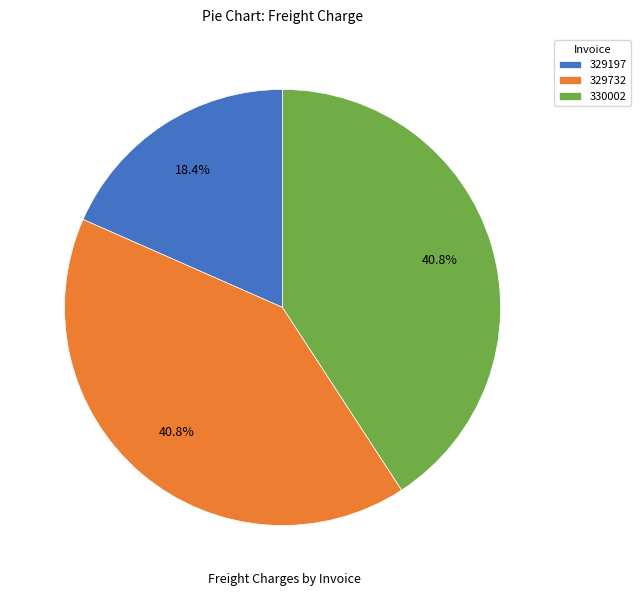

What is the ratio of the value at 329197 to the value at 330002?

0.5